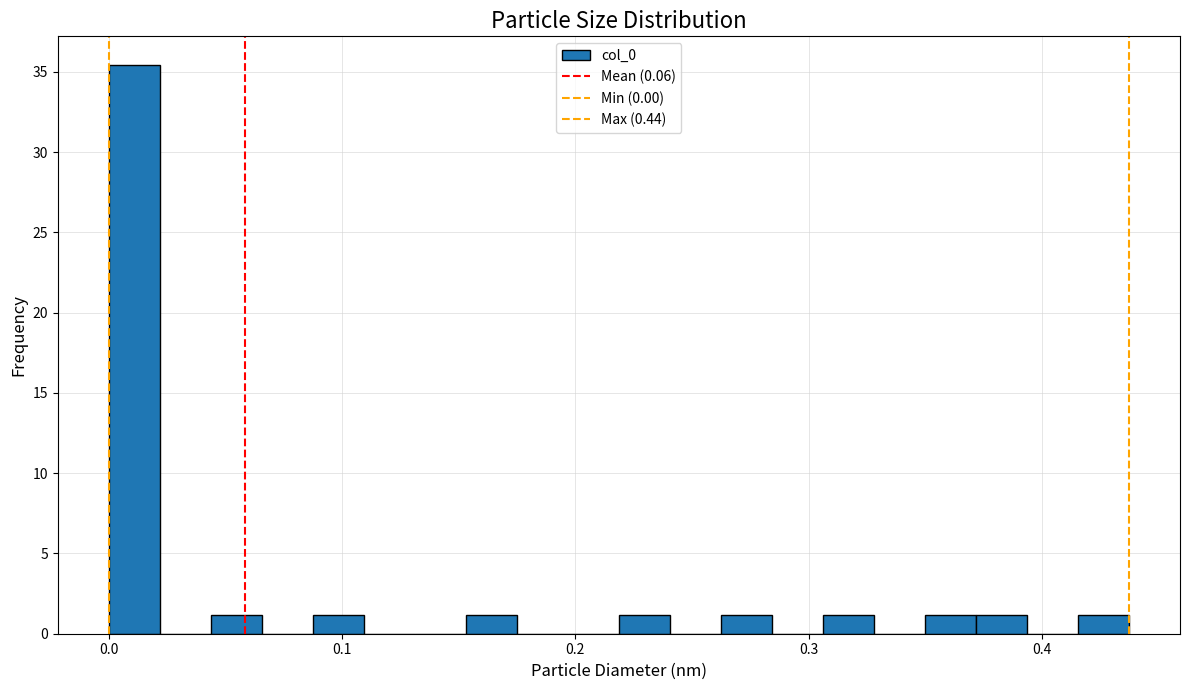

Around what value on the x-axis is the tallest bar? Give the approximate position of its centre, as read against the axis.

0.01